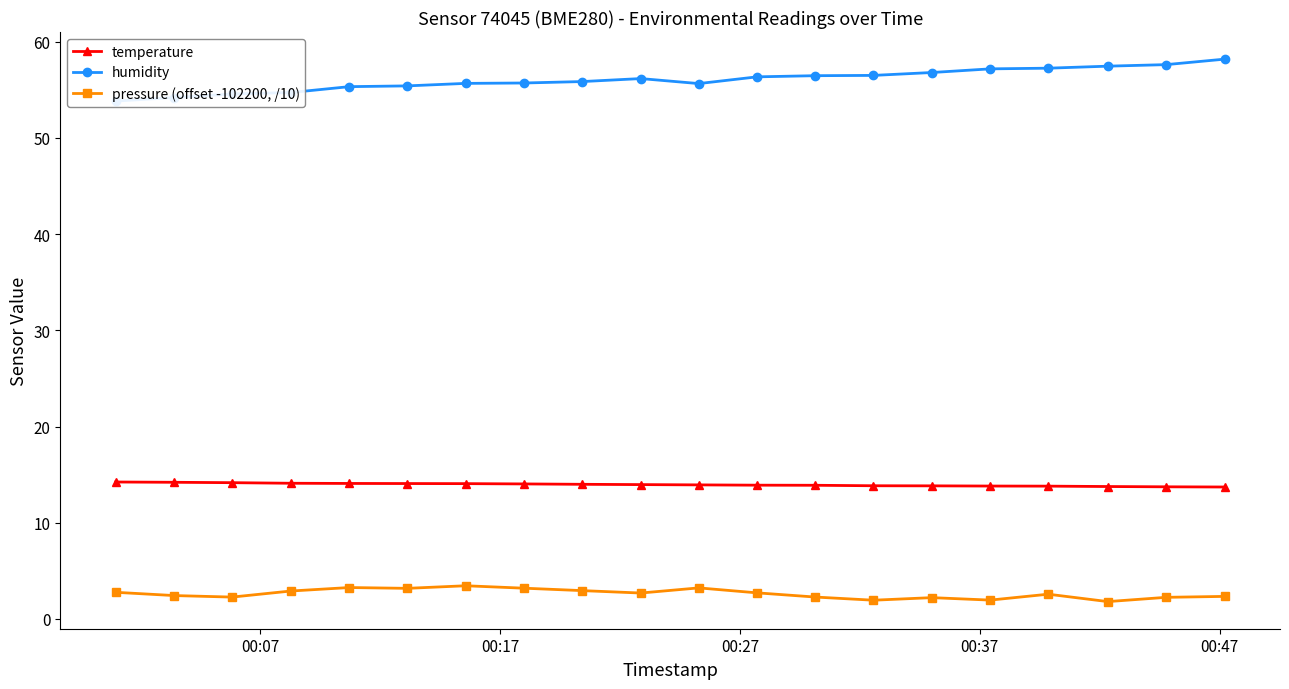

True or false: pressure (offset -102200, /10) has more than 2 interior local peaks.

True